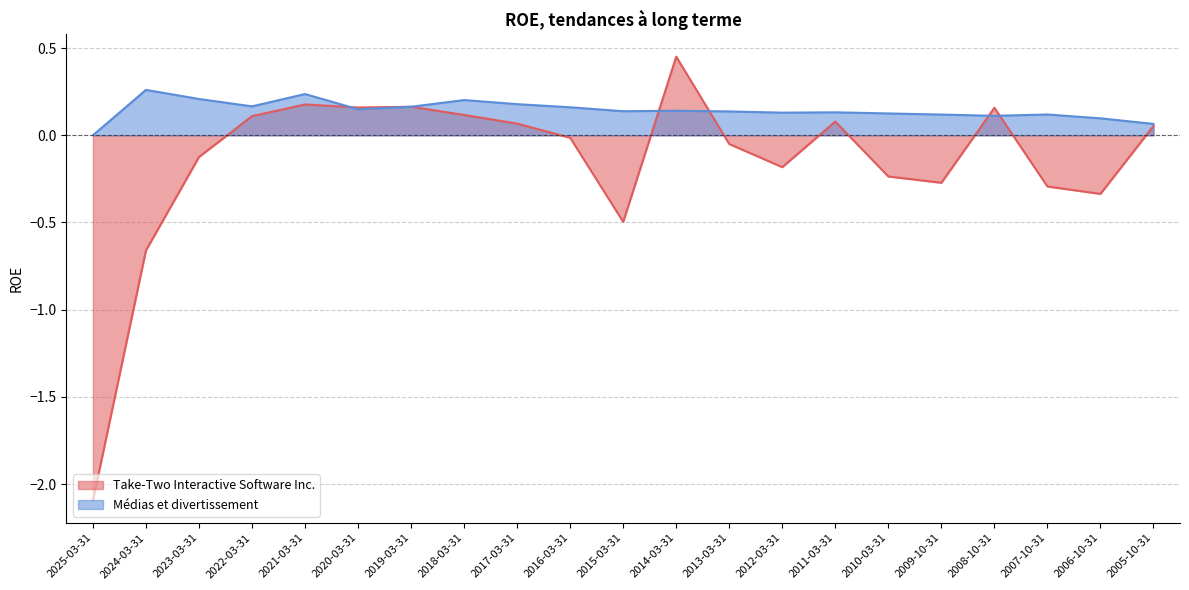

Where is Médias et divertissement nearest to the value 0?

2025-03-31